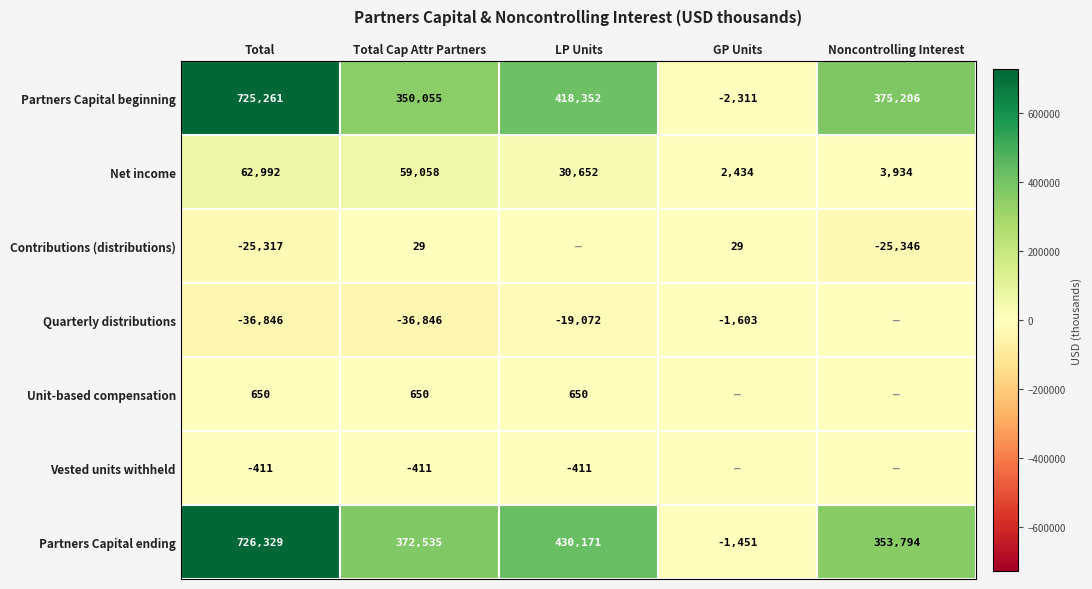

The Vested units withheld series shows -577 at Total Cap Attr Partners. True or false?

False